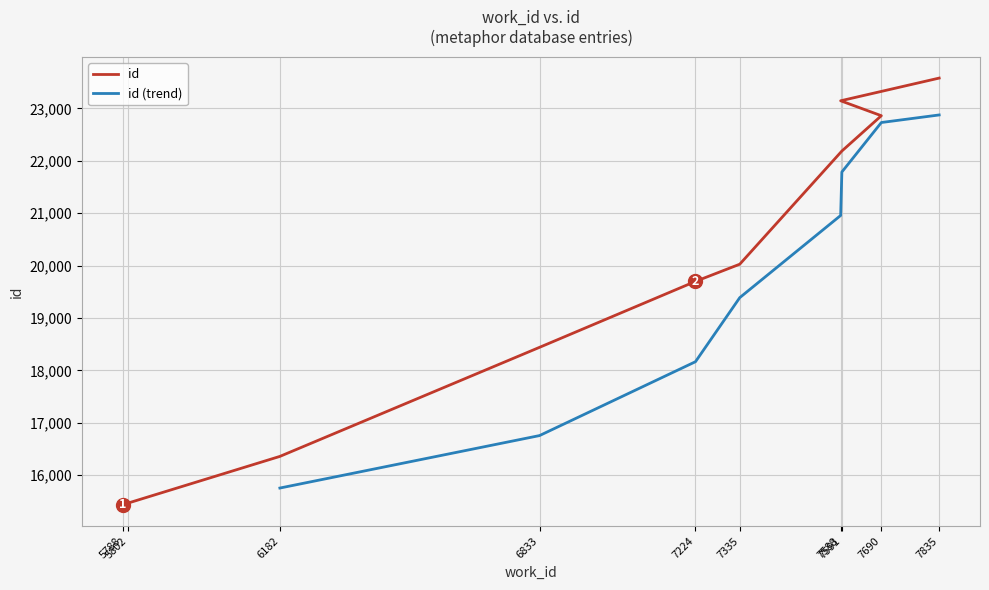

What is the difference between the values at 5802 and 6833?

2970